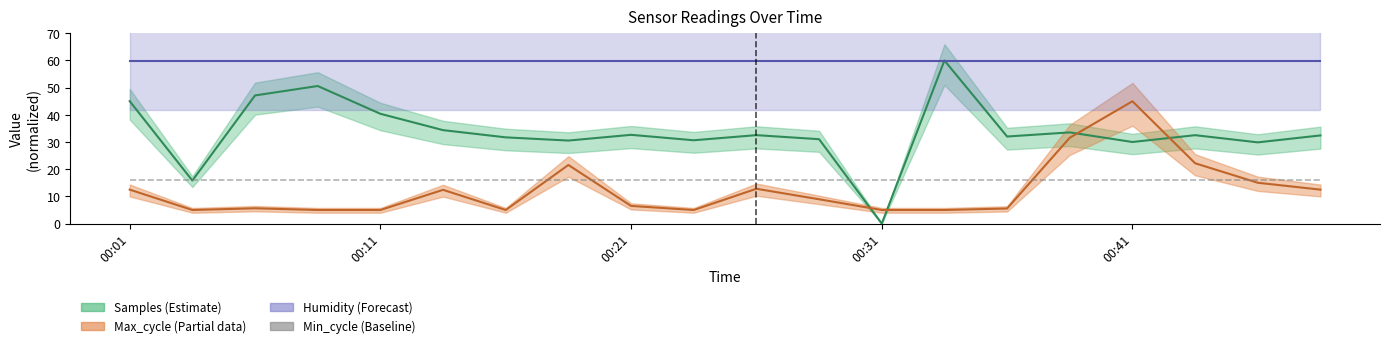

What is the average value of the Samples series?

33.7